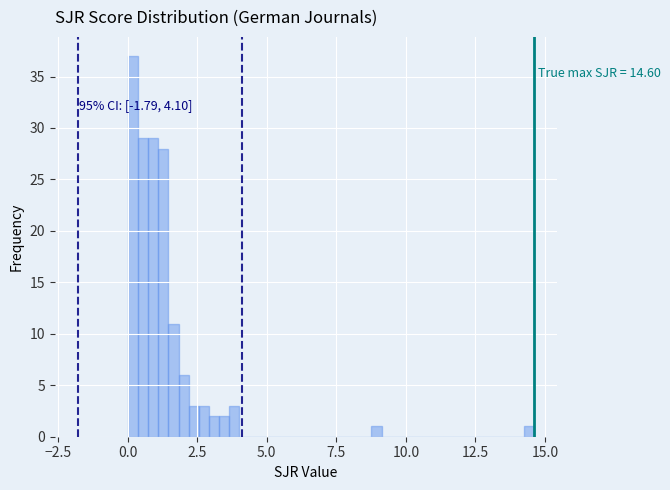

Read against the x-axis, roughly where is the centre of the tallest bar?

0.0